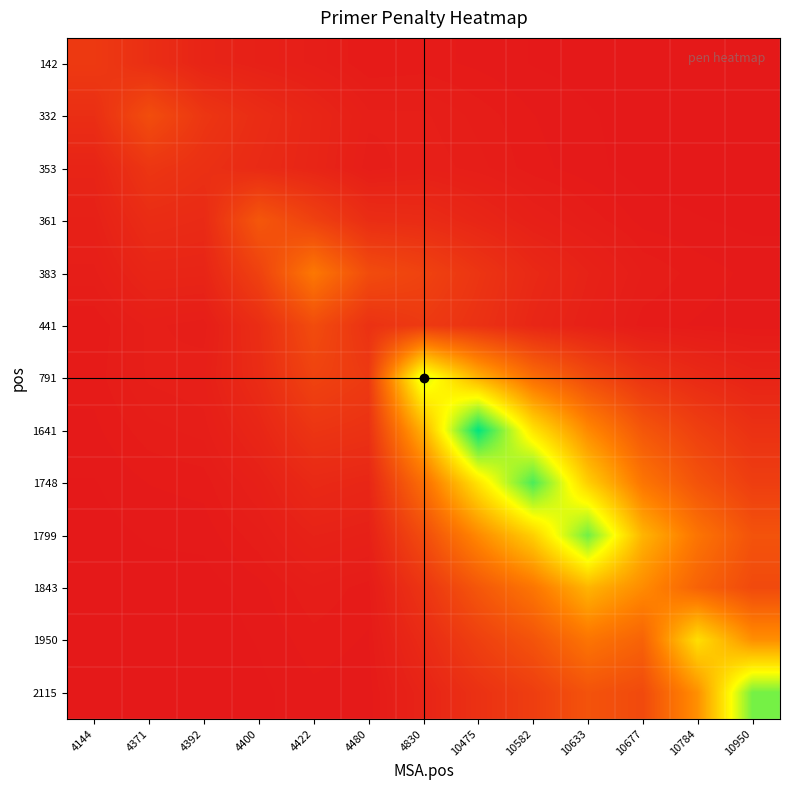

What is the difference between the highest and lowest values at 10784?

4.8